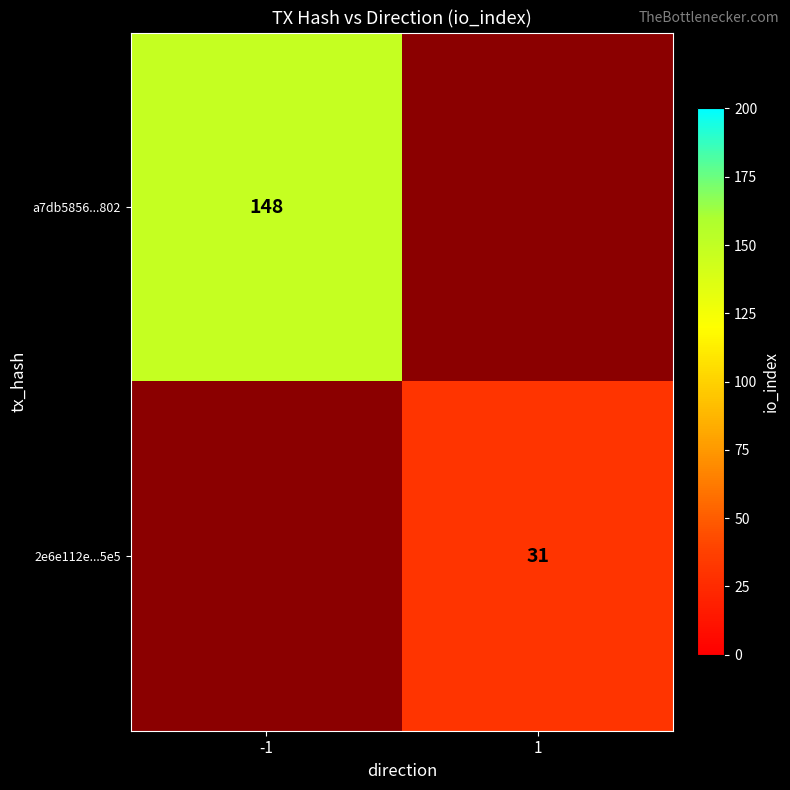

The a7db5856...802 series shows 202 at -1. True or false?

False